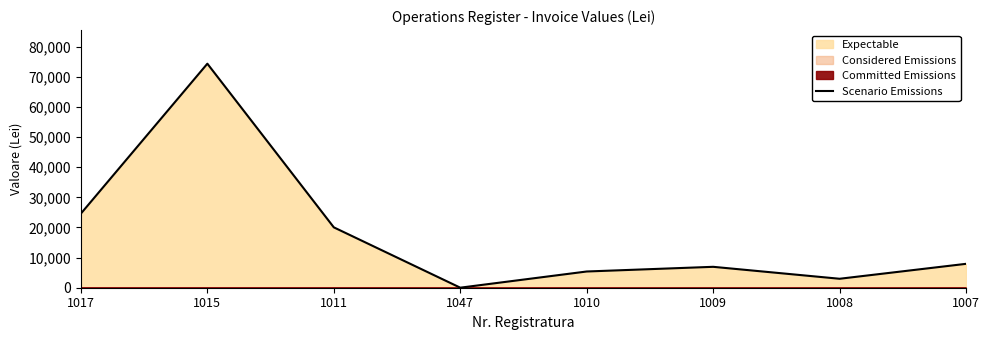

What position from the left is 1007?

8